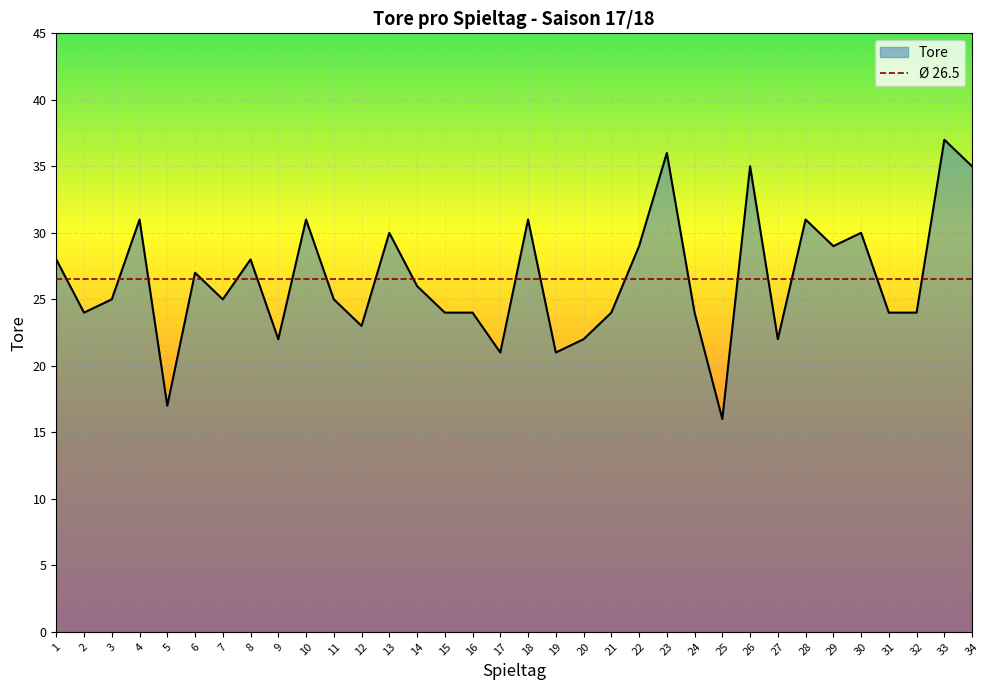

How many data points are less than 25?

15